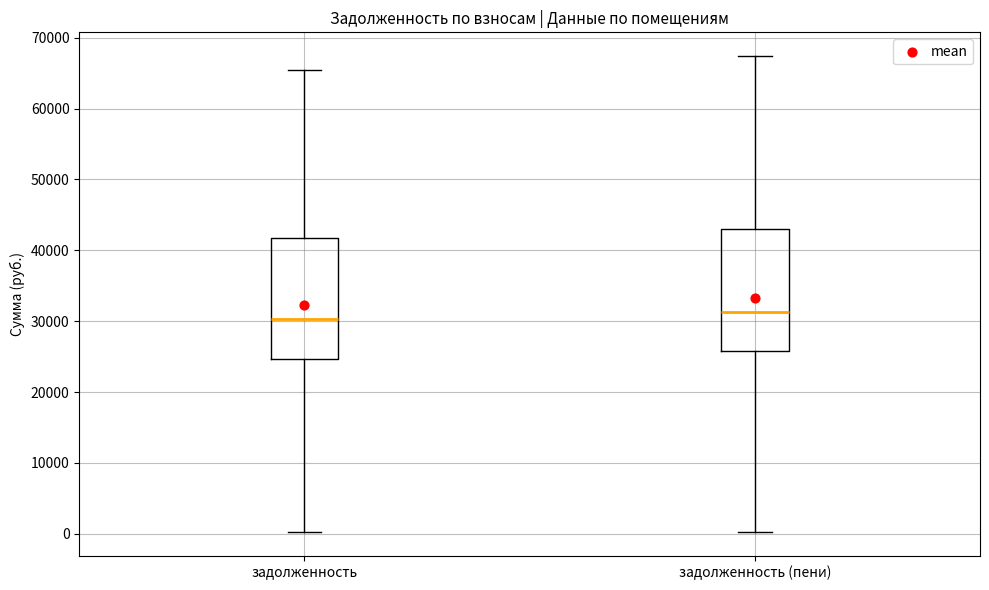

Where is the upper edge of the box for задолженность (пени) on the y-axis? The values are not printed on the chart, so give them approximately, as read against the axis.

43000